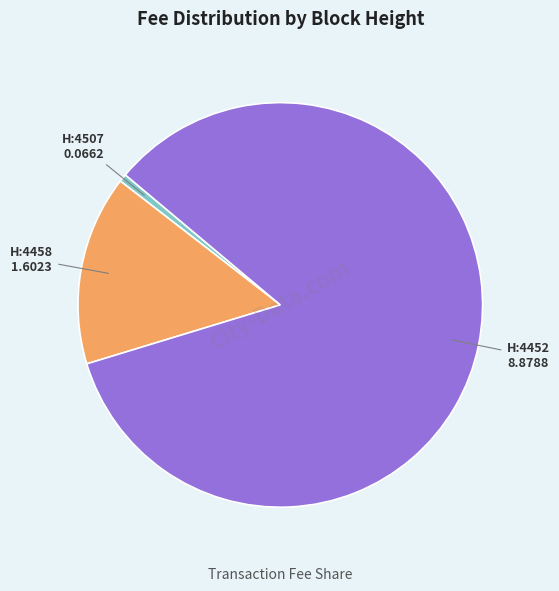

Is there any slice that represents more than half of the pie?

Yes